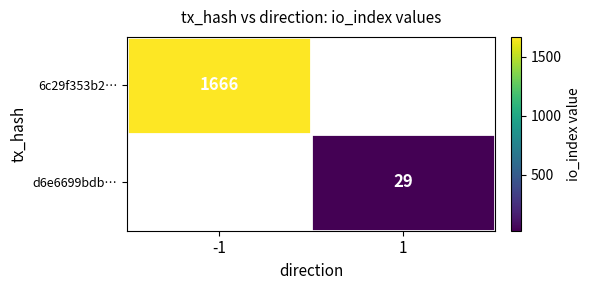

What is the maximum value shown in the chart?

1666.0